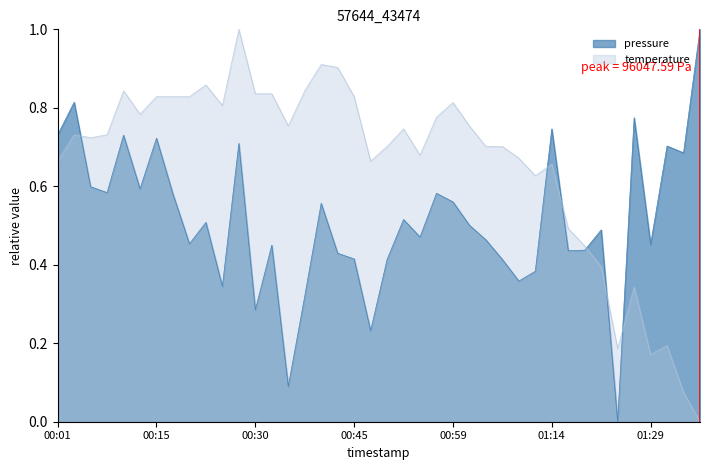

What position from the left is 00:45?

19